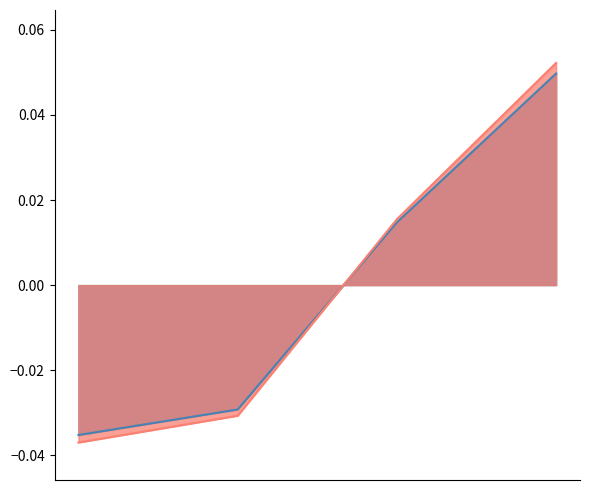

Count the number of data series in this chart.

2